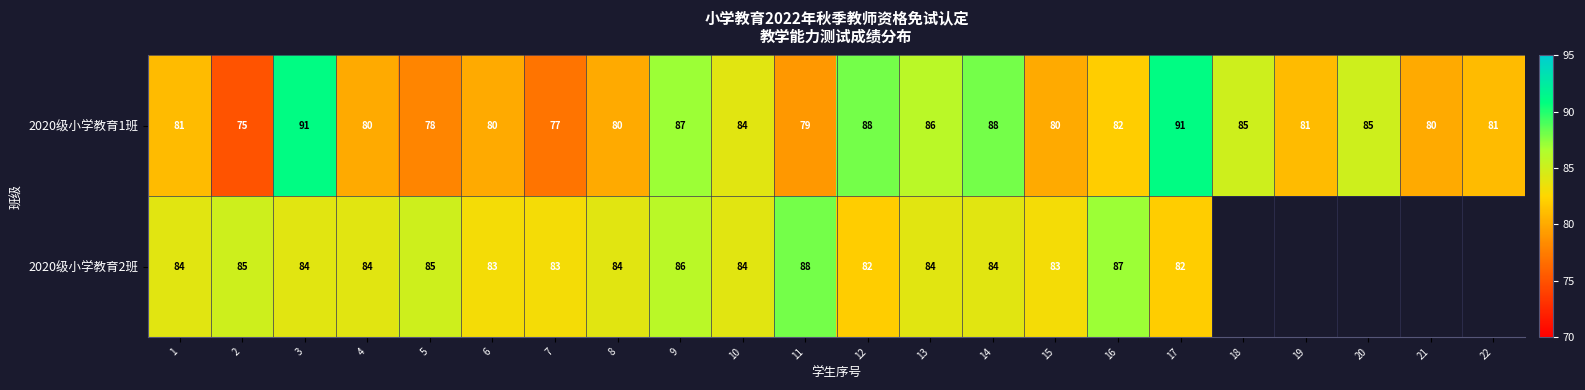

What is the highest value of the 2020级小学教育1班 series?

91